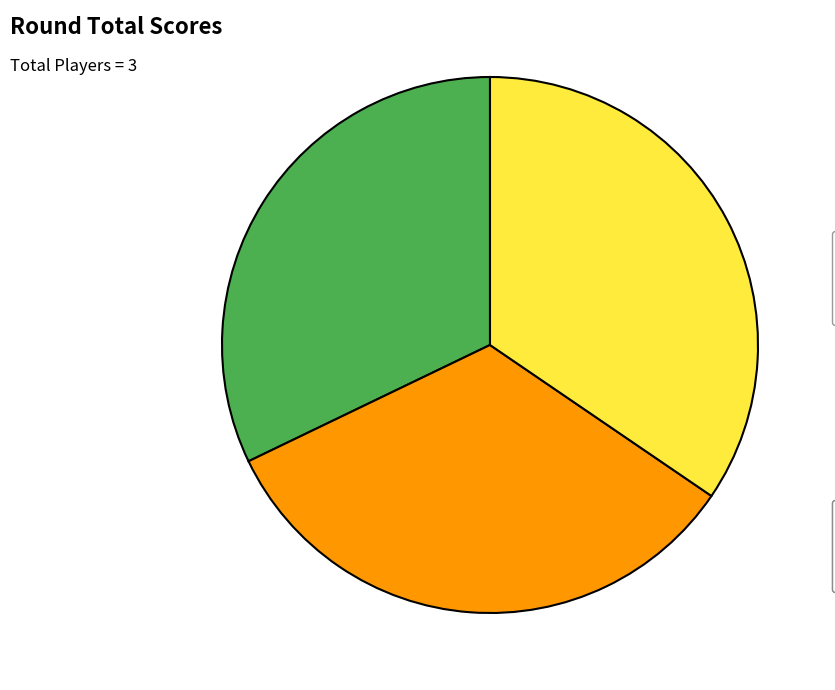

Does any single category account for the majority?

No